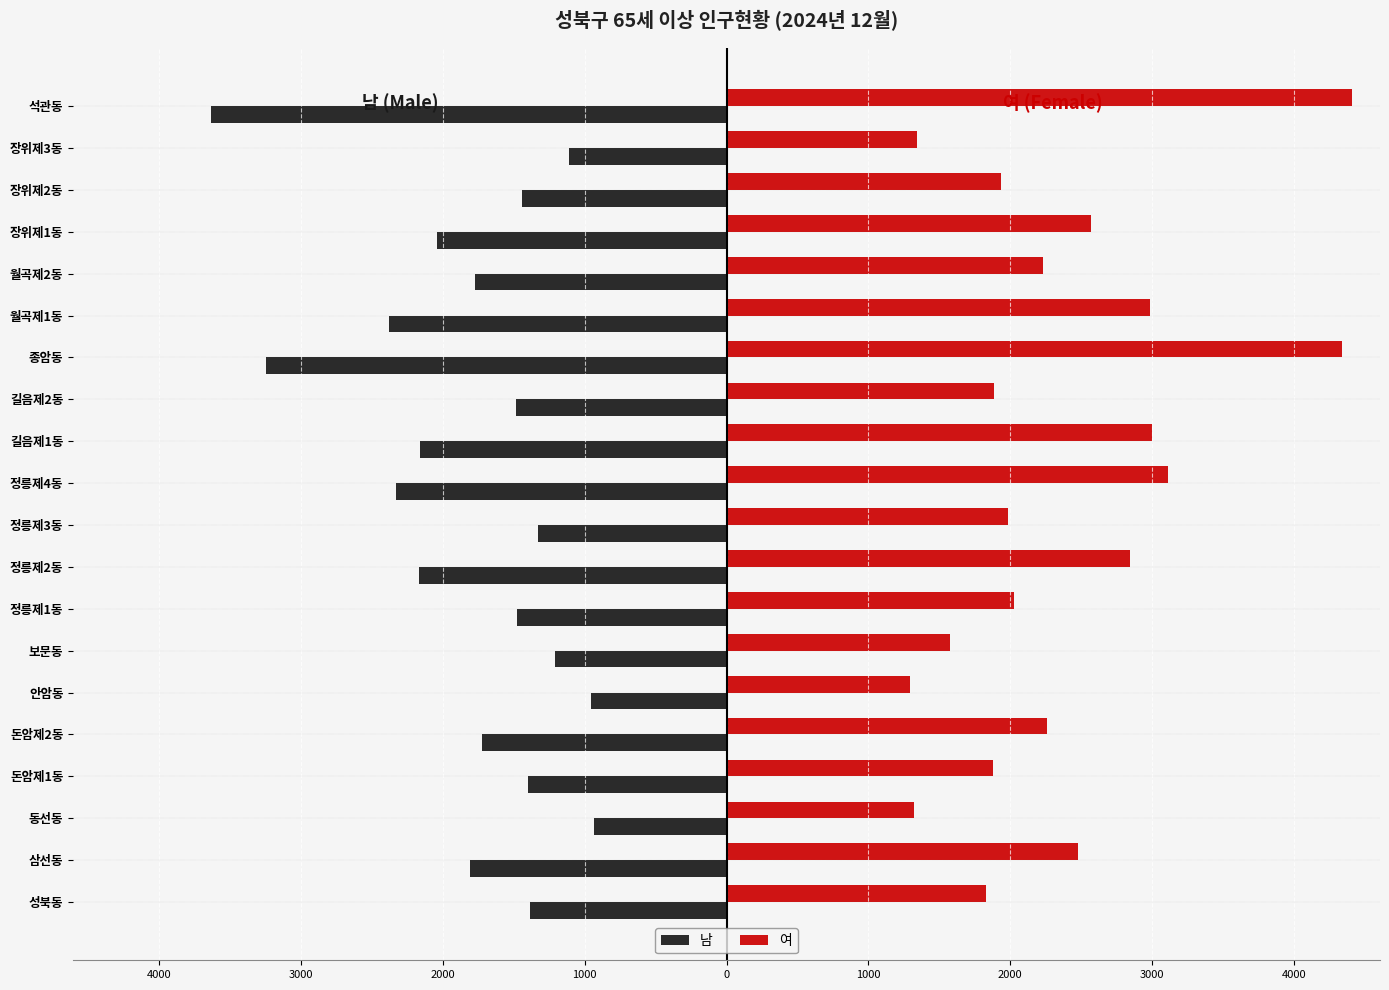

Reading left to right, list all the values displayed in this chart.

남: -1384	-1808	-936	-1399	-1728	-958	-1208	-1479	-2172	-1328	-2329	-2162	-1485	-3248	-2384	-1775	-2039	-1441	-1112	-3639
여: 1829	2481	1321	1882	2262	1297	1577	2026	2844	1984	3117	3003	1887	4344	2989	2235	2574	1933	1345	4409